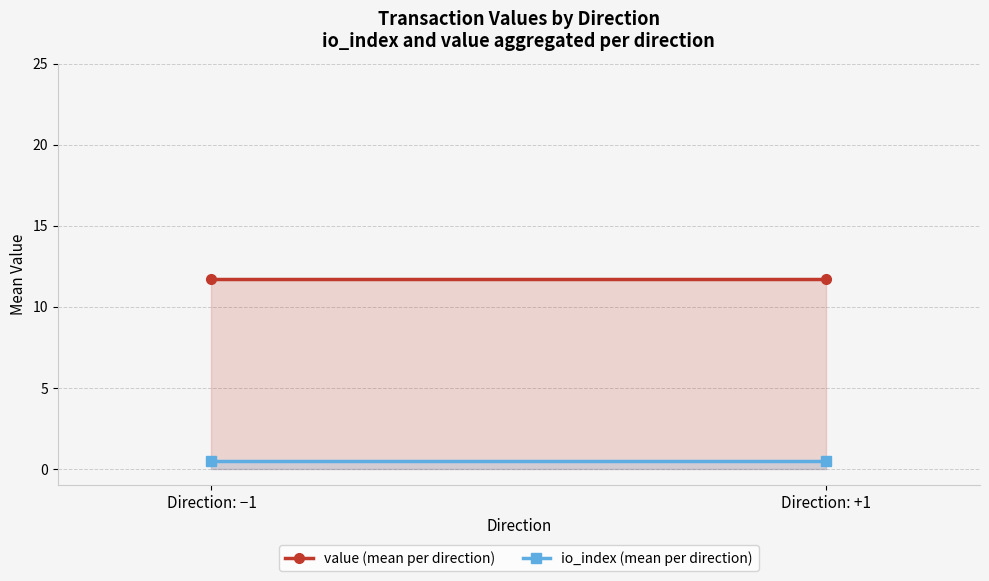

Rank the categories by value (mean per direction) value from lowest to highest.

Direction: −1, Direction: +1